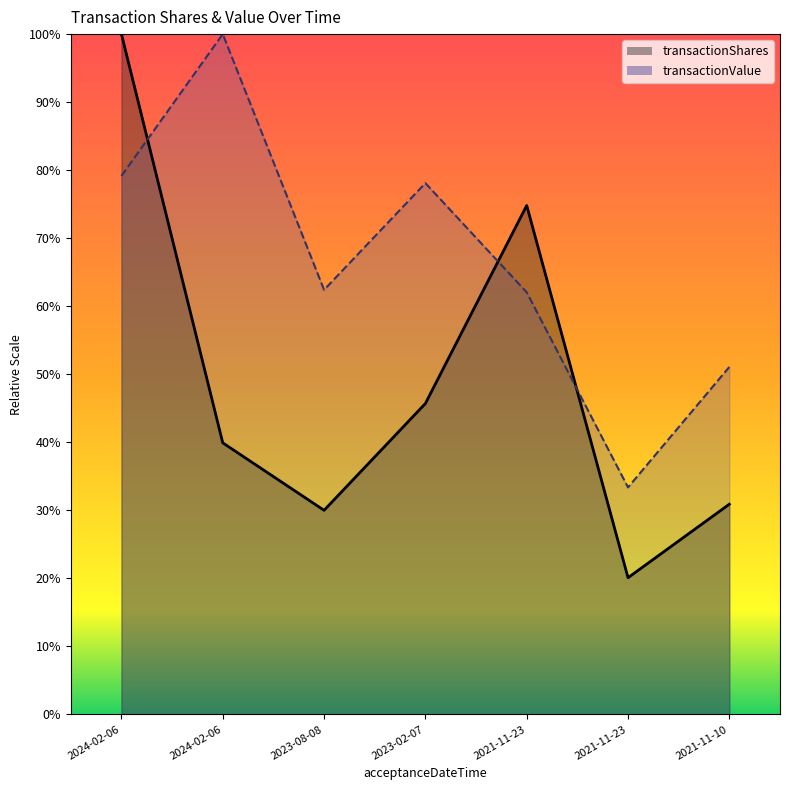

How many data points in transactionValue are above 1794260?

4